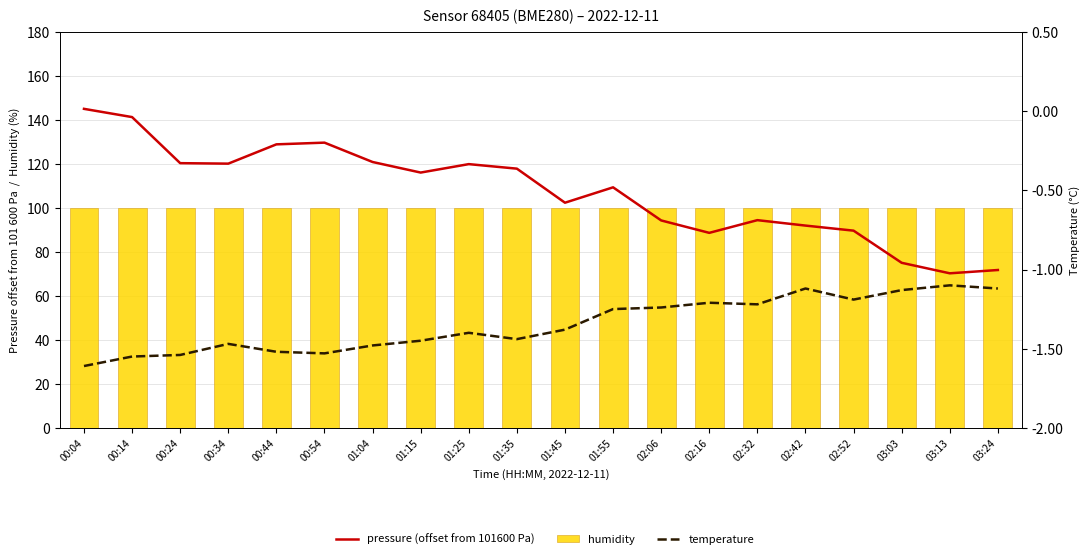

What is the label of the 11th bar from the right?

01:35